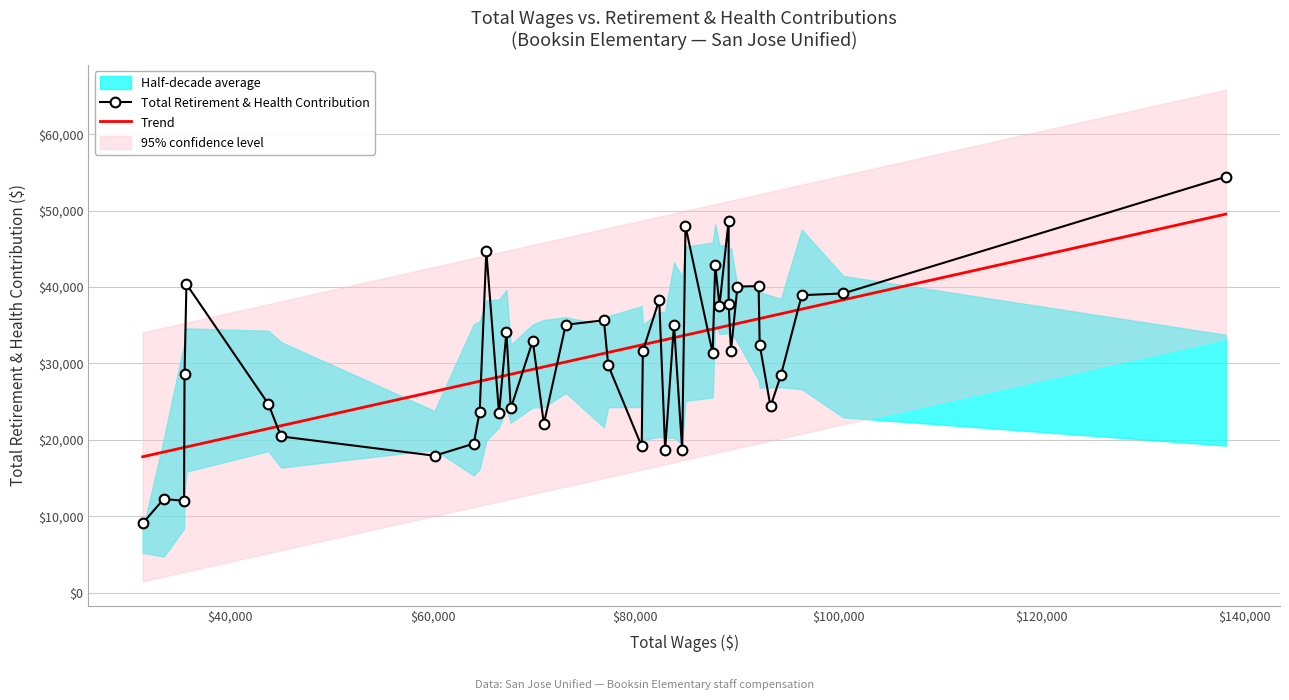

Count the number of categories in the chart.

40